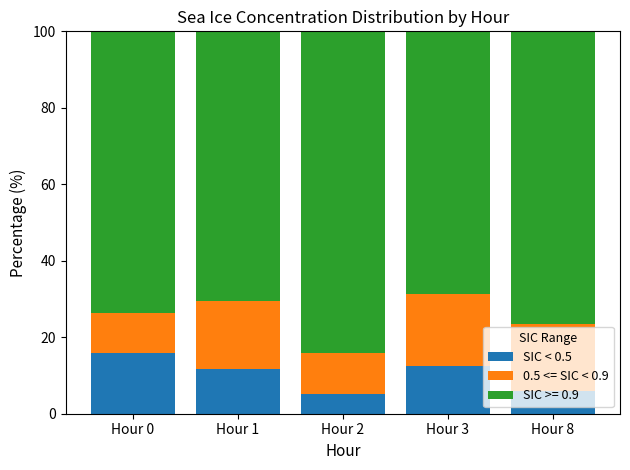

What is the value of the SIC < 0.5 bar at the 1st from the left?

15.8